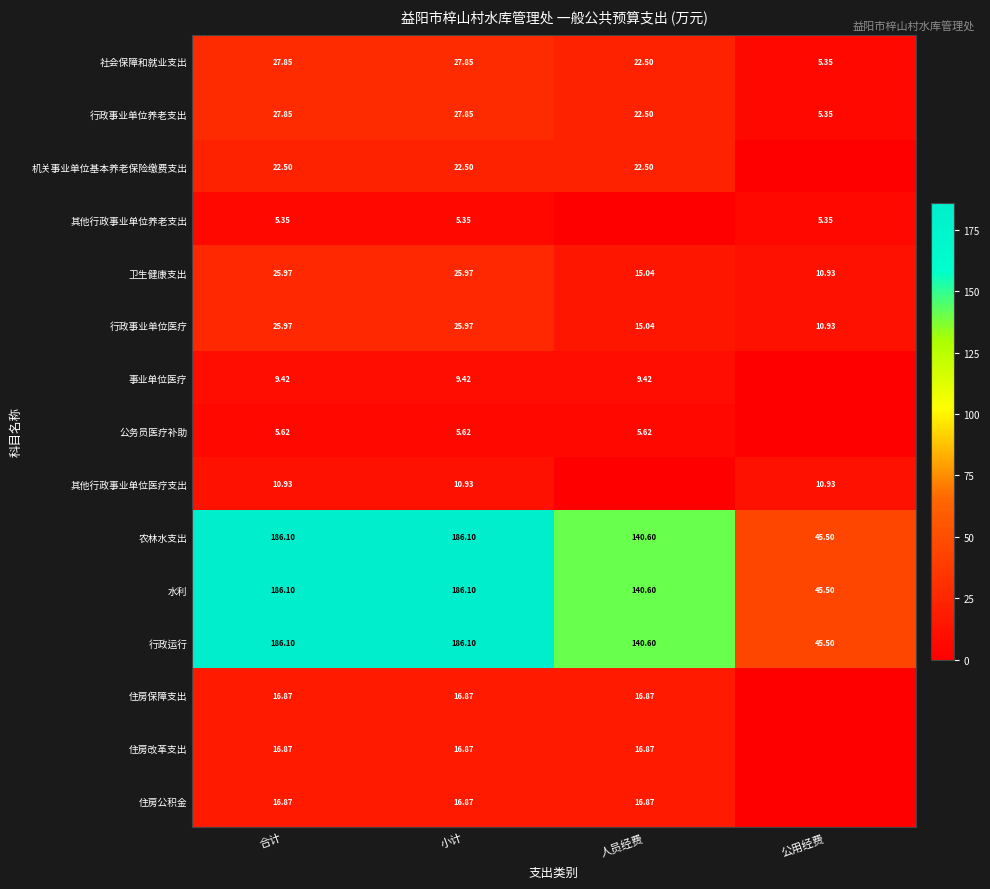

Is the value of 住房公积金 at 人员经费 greater than the value of 卫生健康支出 at 人员经费?

Yes